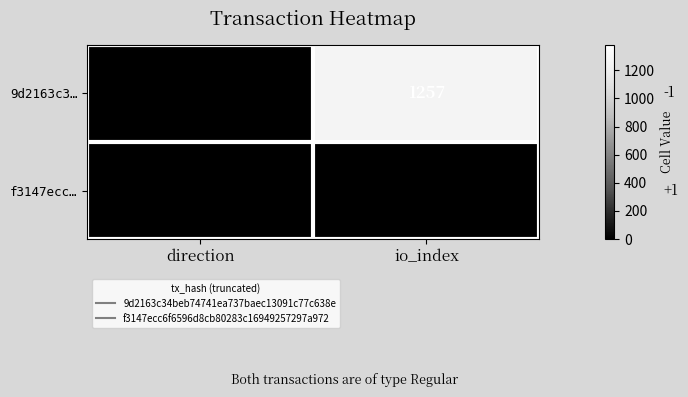

Reading left to right, list all the values displayed in this chart.

9d2163c3…: -1	1257
f3147ecc…: 1	3